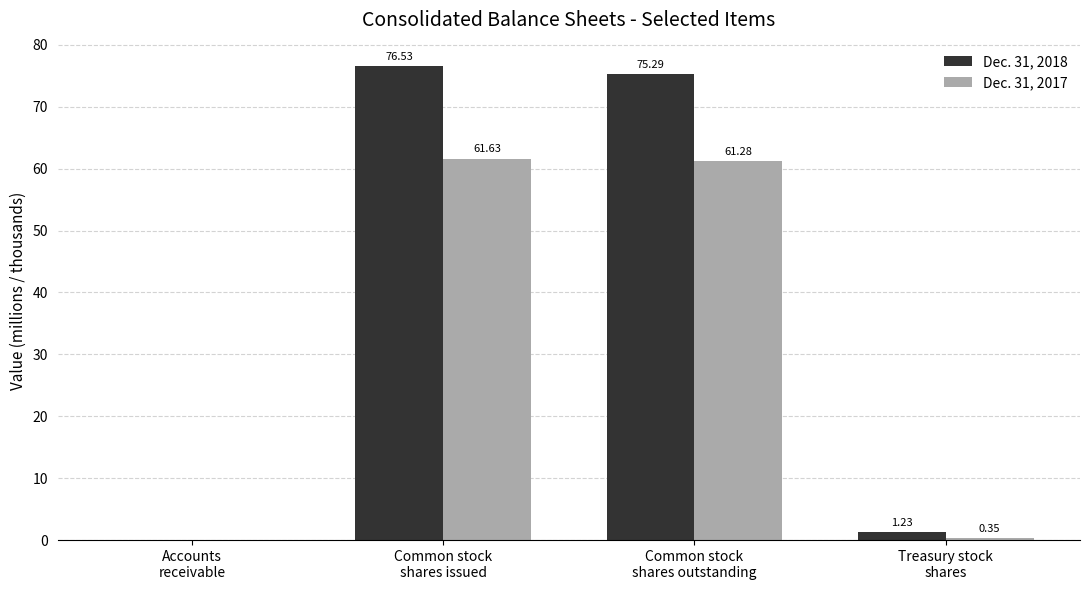

Which series has the largest total across all categories?

Dec. 31, 2018